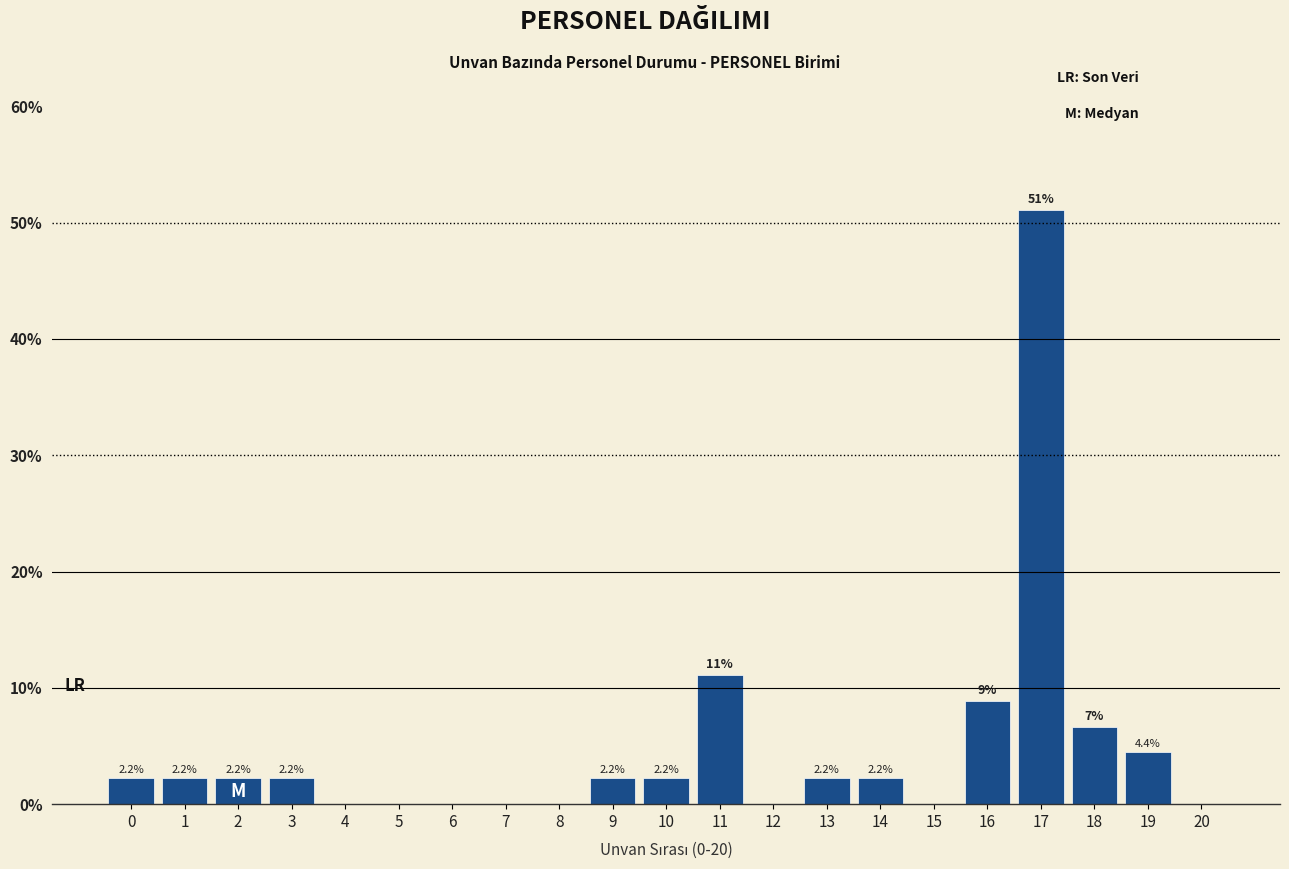

Reading left to right, transcribe all the data shown in this chart.

0=2.2	1=2.2	2=2.2	3=2.2	4=0.0	5=0.0	6=0.0	7=0.0	8=0.0	9=2.2	10=2.2	11=11.1	12=0.0	13=2.2	14=2.2	15=0.0	16=8.9	17=51.1	18=6.7	19=4.4	20=0.0